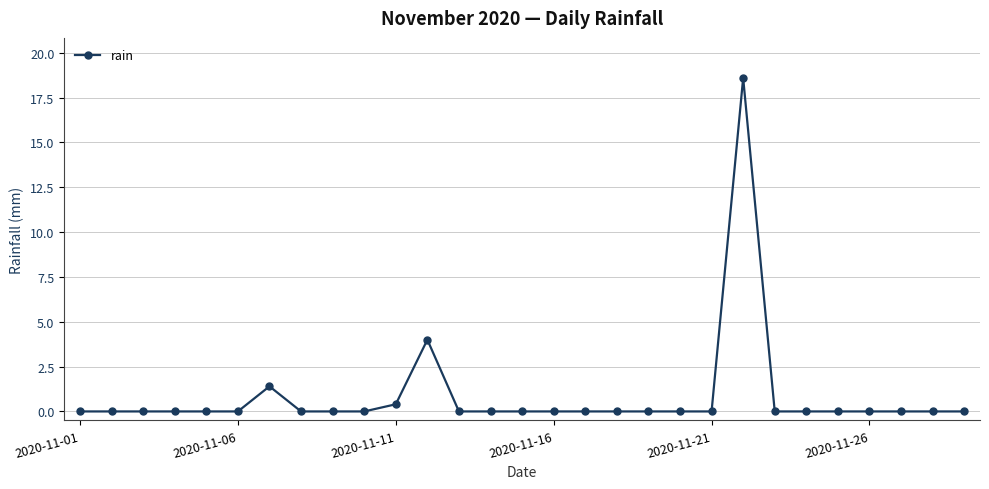

What is the difference between the second highest and second lowest values?

4.0